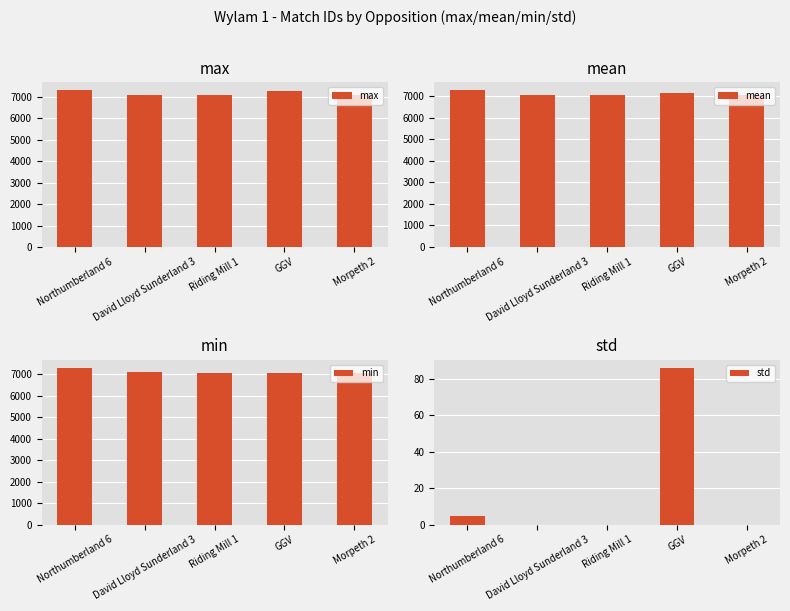

What are all the series names shown in the legend?

max, mean, min, std